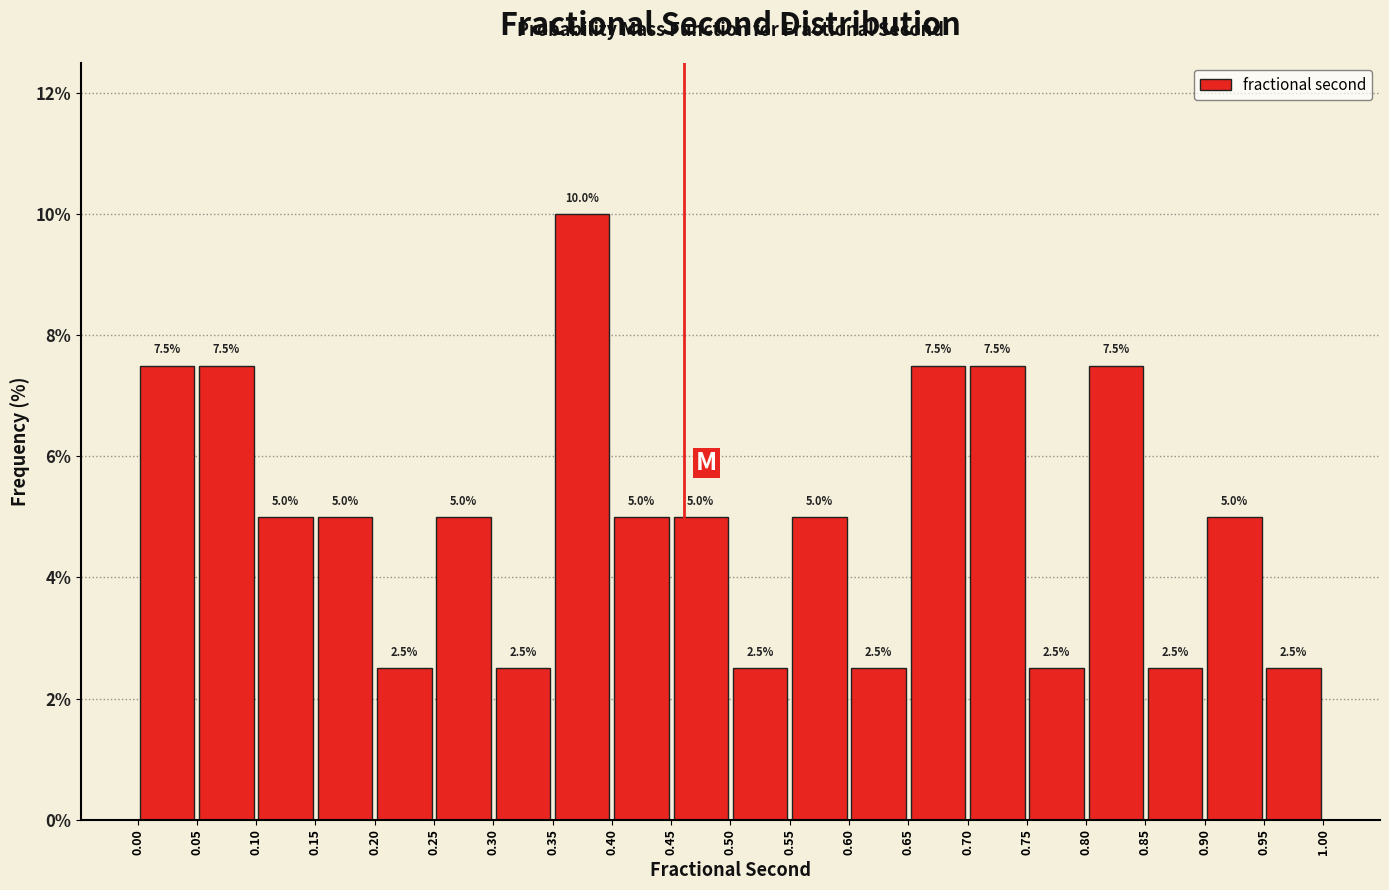

Reading left to right, list every bar in this chart as the range it spans on the x-axis followed by its height.

0.00 to 0.05: 7.5
0.05 to 0.10: 7.5
0.10 to 0.15: 5.0
0.15 to 0.20: 5.0
0.20 to 0.25: 2.5
0.25 to 0.30: 5.0
0.30 to 0.35: 2.5
0.35 to 0.40: 10.0
0.40 to 0.45: 5.0
0.45 to 0.50: 5.0
0.50 to 0.55: 2.5
0.55 to 0.60: 5.0
0.60 to 0.65: 2.5
0.65 to 0.70: 7.5
0.70 to 0.75: 7.5
0.75 to 0.80: 2.5
0.80 to 0.85: 7.5
0.85 to 0.90: 2.5
0.90 to 0.95: 5.0
0.95 to 1.00: 2.5